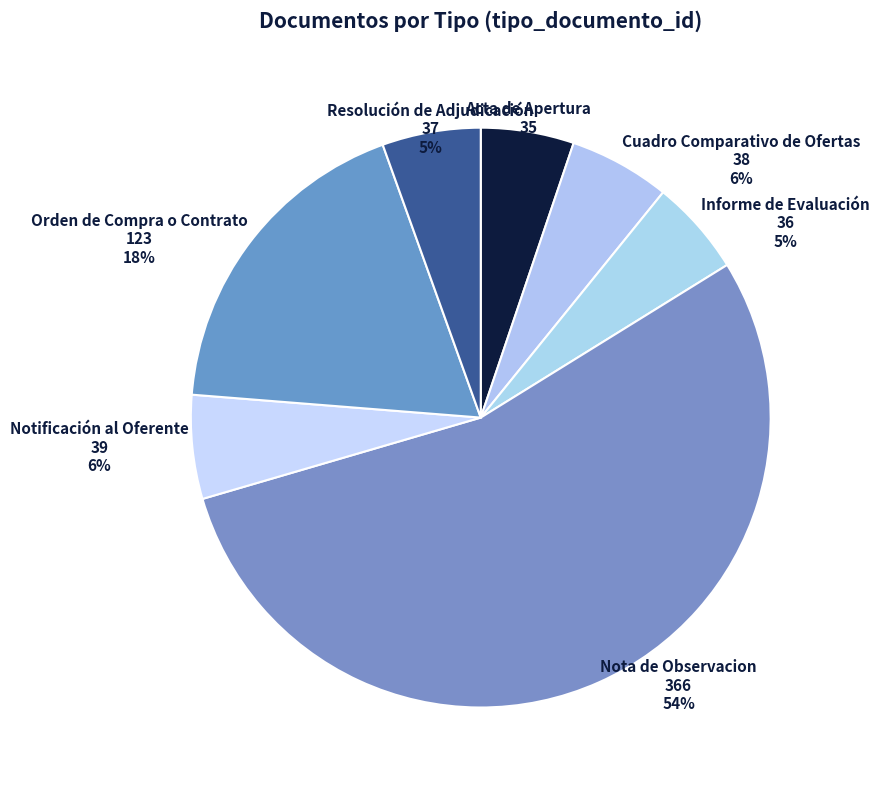

Is the sum of Informe de Evaluación and Nota de Observacion greater than half?

Yes